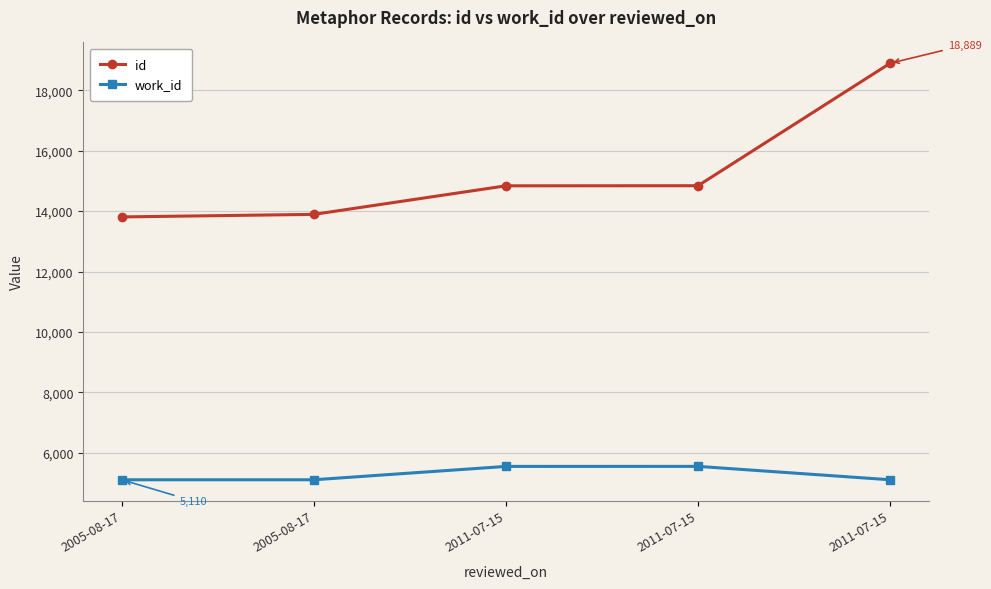

What is the sum of the id values at 2005-08-17 and 2011-07-15?

28725